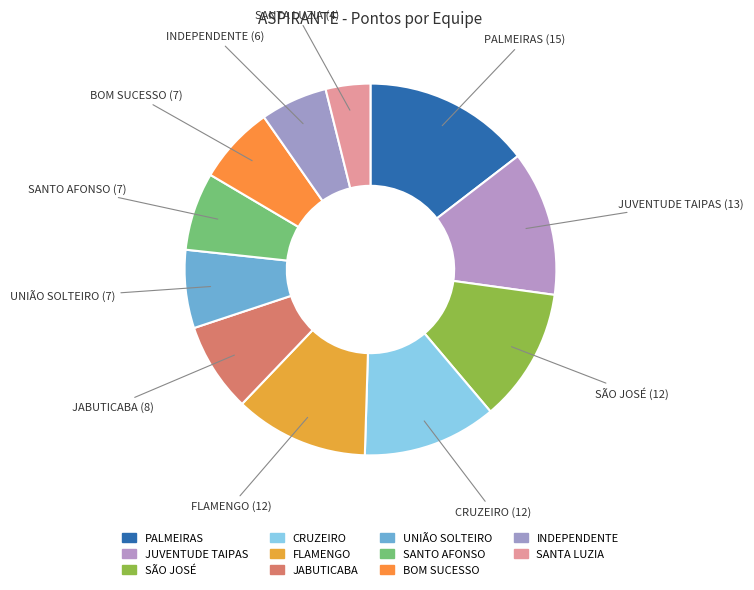

How many slices are in this pie chart?

11